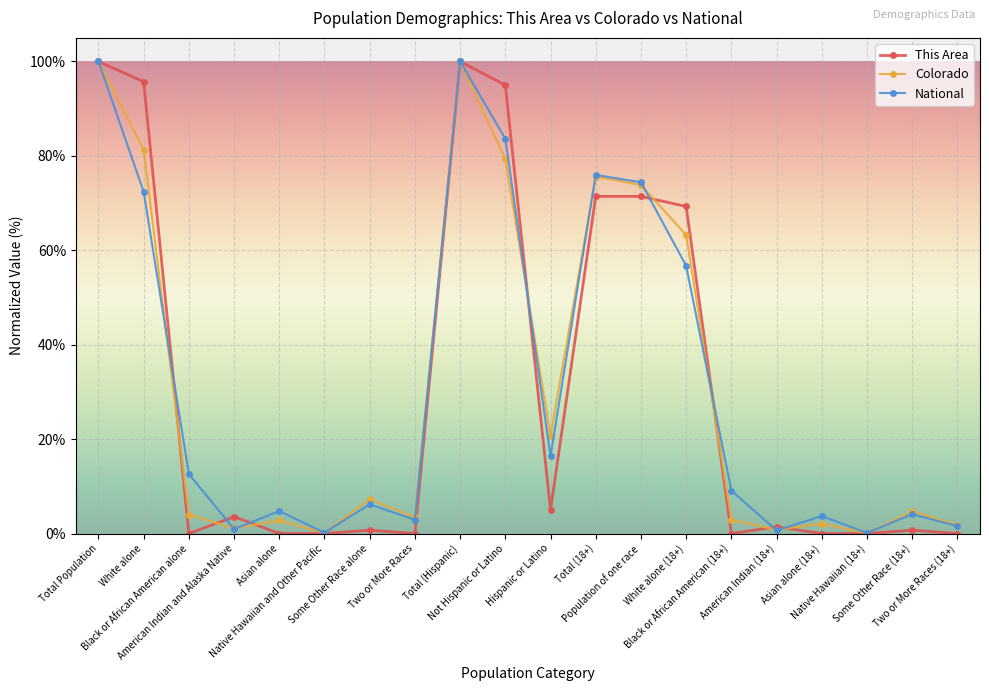

True or false: This Area has more than 2 points higher than both neighbors.

True